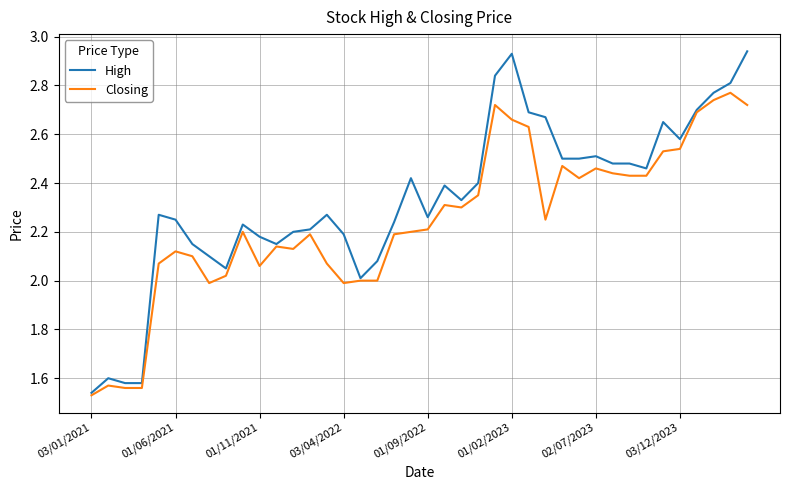

Which series has the widest spread of values?

High